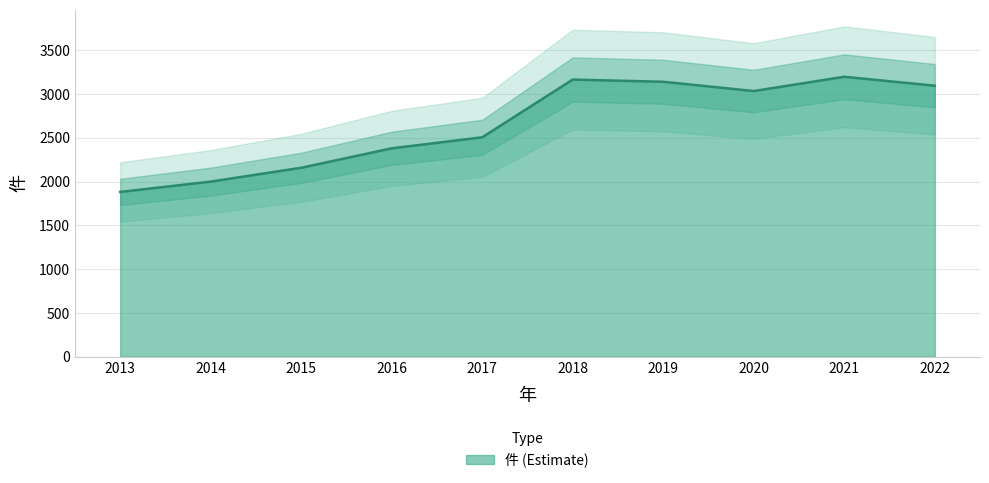

What is the sum of all values?

26547